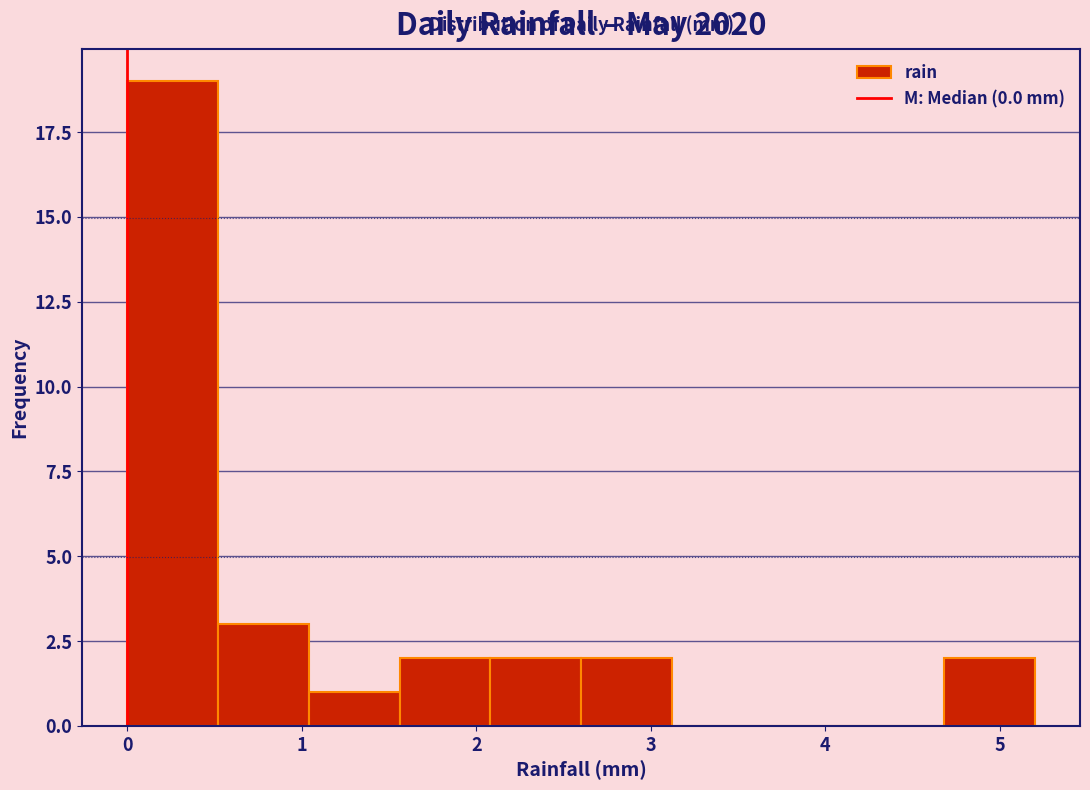

Reading left to right, list every bar in this chart as the range it spans on the x-axis followed by its height. Neither the bar edges nor the heights are printed on the chart, so give them approximately, as read against the axes.

0.00 to 0.52: 19
0.52 to 1.04: 3
1.04 to 1.56: 1
1.56 to 2.08: 2
2.08 to 2.60: 2
2.60 to 3.12: 2
3.12 to 3.64: 0
3.64 to 4.16: 0
4.16 to 4.68: 0
4.68 to 5.20: 2